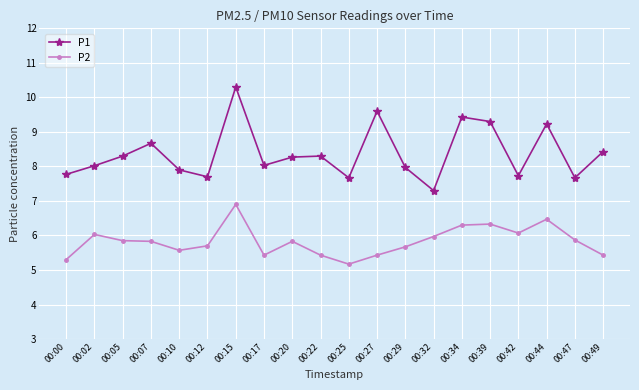

At which category does P1 reach its first local valley?

00:12